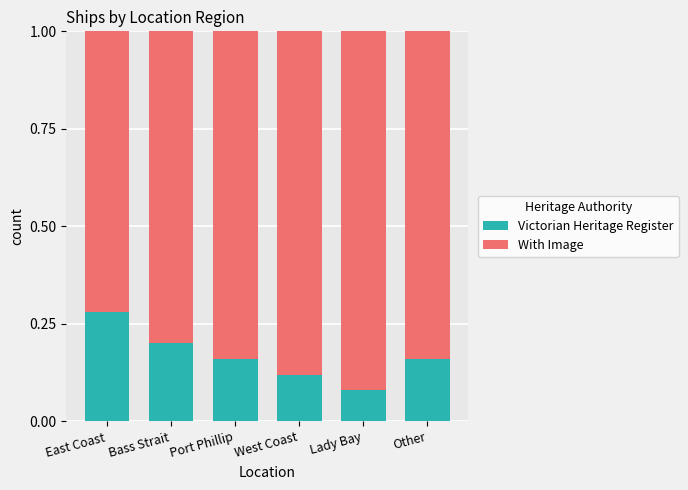

Which category has the lowest value in the Victorian Heritage Register series?

Lady Bay